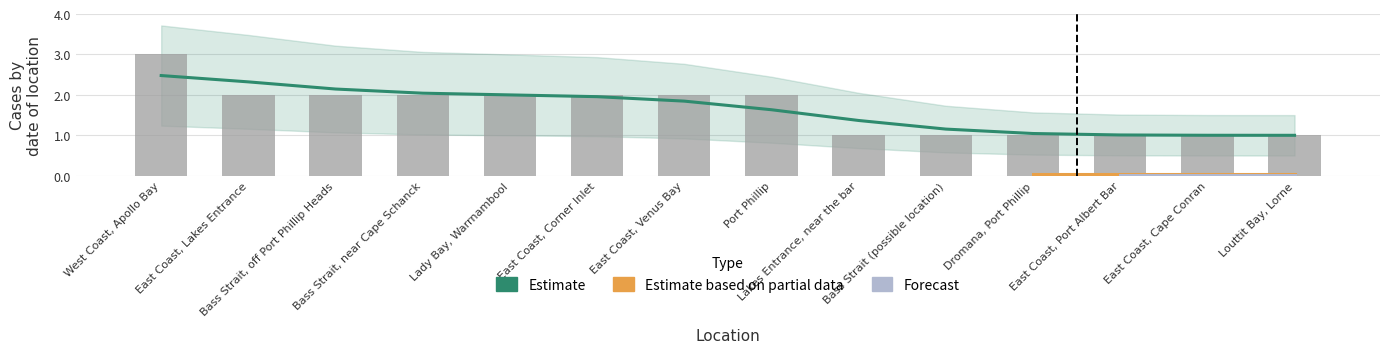

Count the values in the range 1 to 2.

13